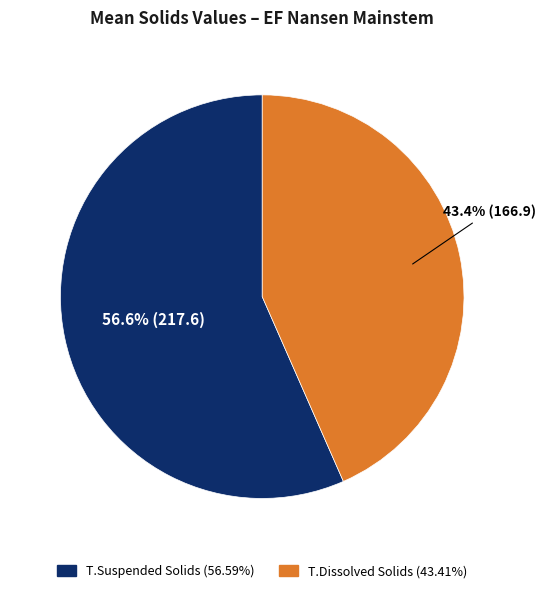

Count the number of slices in the pie.

2